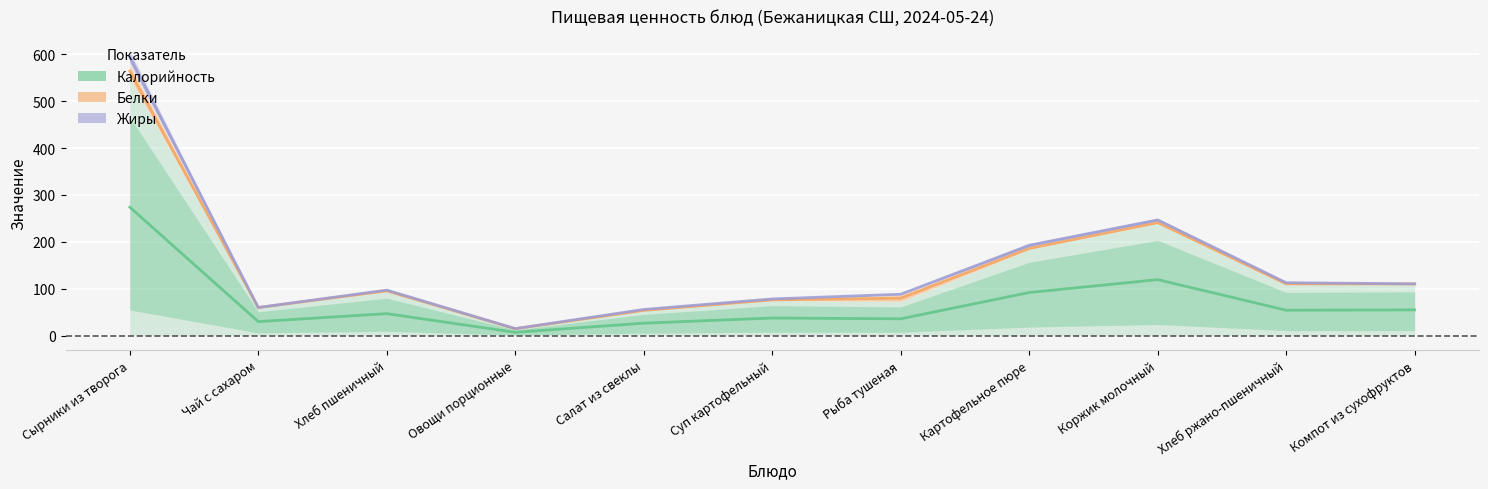

How many values in the Жиры series are below 97?

5